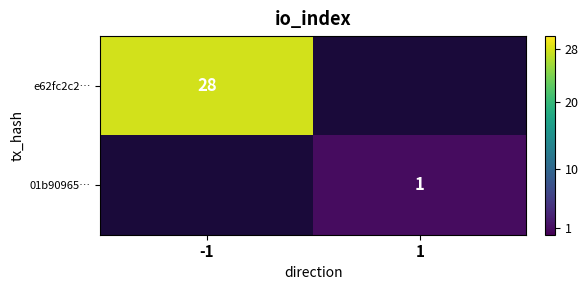

What is the smallest value displayed?

1.0